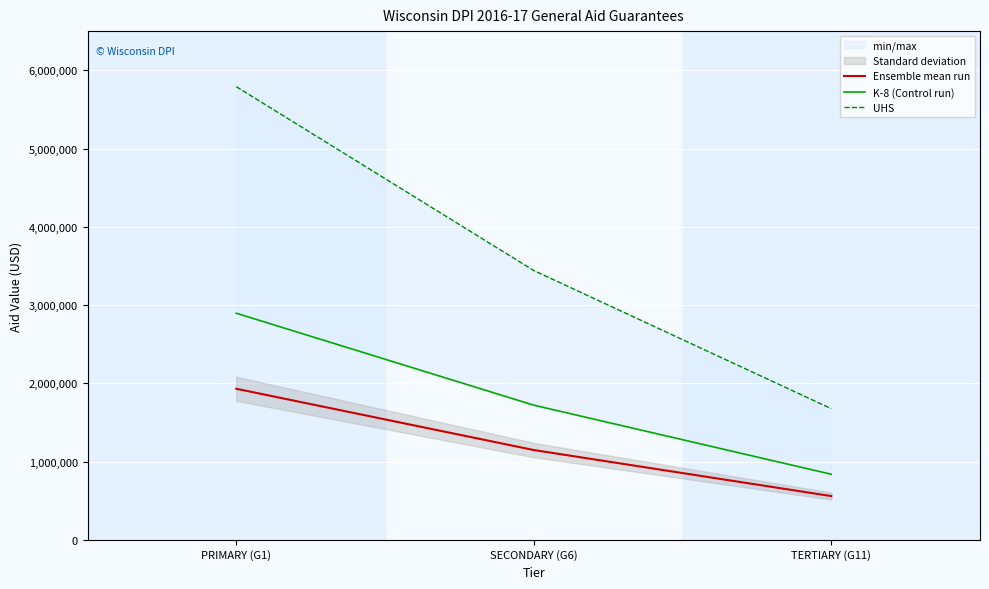

What is the maximum value shown in the chart?

5790000